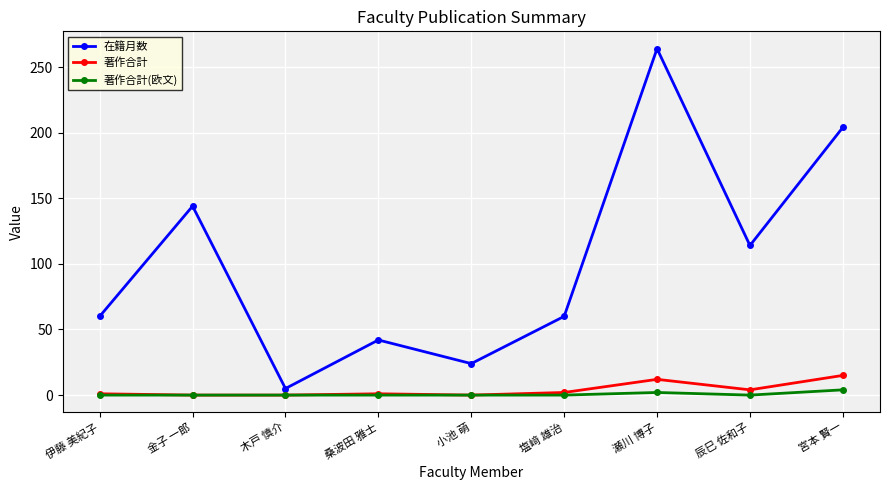

What is the label of the 8th point from the right?

金子 一郎